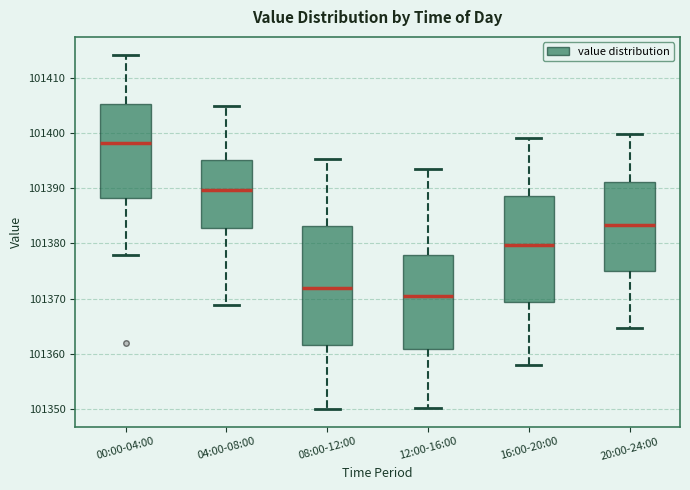

Where does the lower whisker of the box for 08:00-12:00 end on the y-axis? The values are not printed on the chart, so give them approximately, as read against the axis.

101350